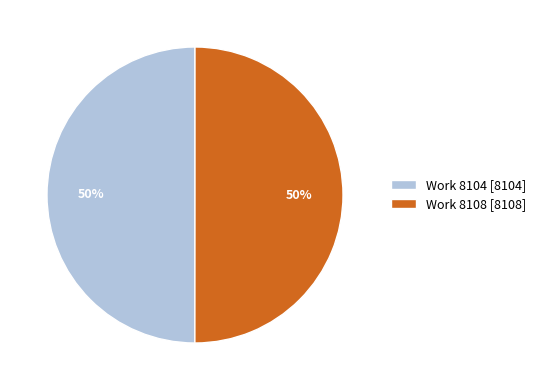

To the nearest percent, what is the average slice percentage?

50%